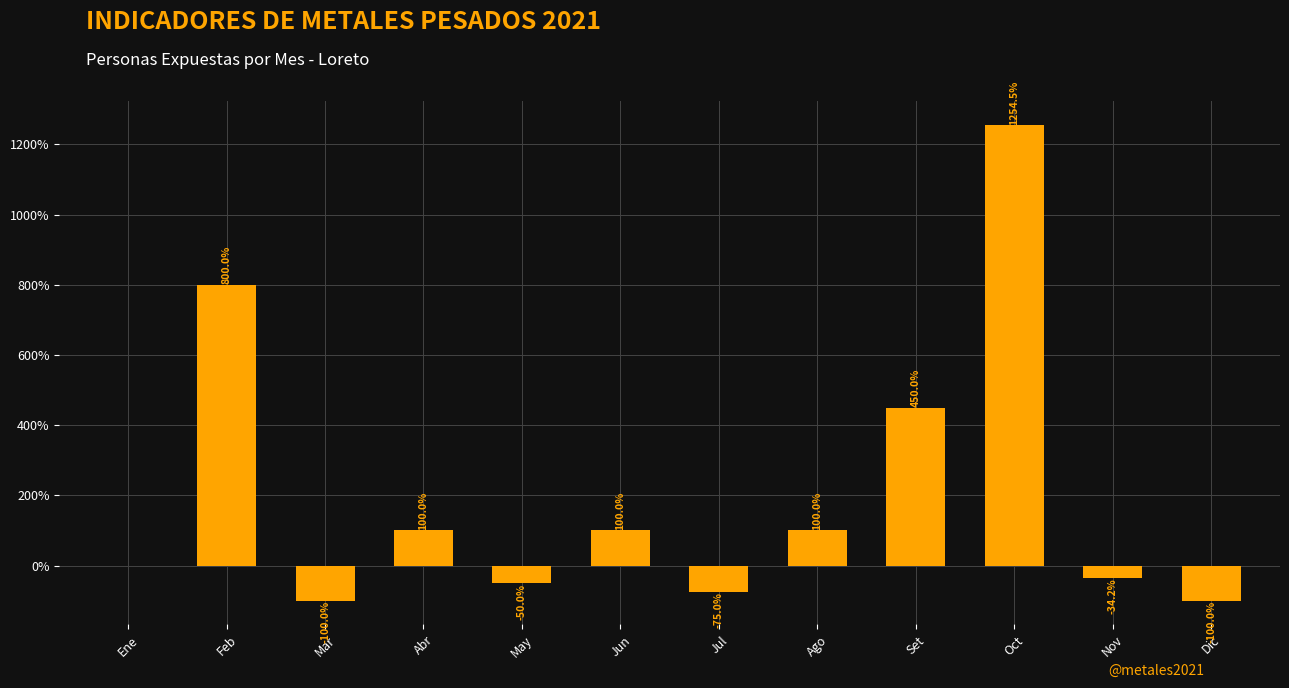

What is the sum of all values?

2445.3